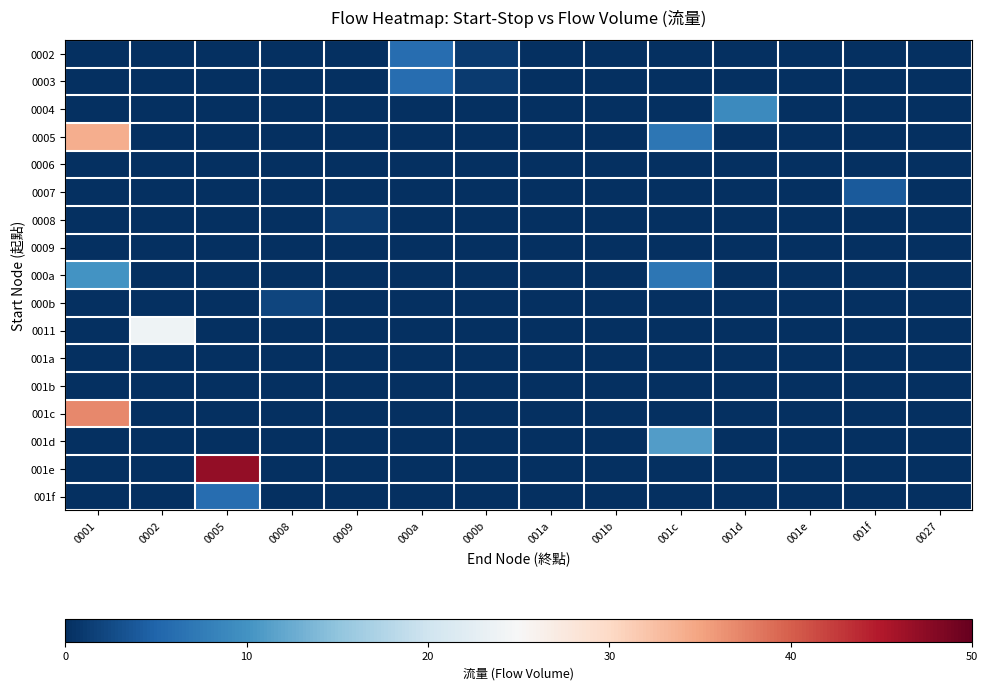

Reading left to right, what are all the values shown in this chart?

0002: 0001=0	0002=0	0005=0	0008=0	0009=0	000a=6	000b=1	001a=0	001b=0	001c=0	001d=0	001e=0	001f=0	0027=0
0003: 0001=0	0002=0	0005=0	0008=0	0009=0	000a=6	000b=1	001a=0	001b=0	001c=0	001d=0	001e=0	001f=0	0027=0
0004: 0001=0	0002=0	0005=0	0008=0	0009=0	000a=0	000b=0	001a=0	001b=0	001c=0	001d=9	001e=0	001f=0	0027=0
0005: 0001=34	0002=0	0005=0	0008=0	0009=0	000a=0	000b=0	001a=0	001b=0	001c=7	001d=0	001e=0	001f=0	0027=0
0006: 0001=0	0002=0	0005=0	0008=0	0009=0	000a=0	000b=0	001a=0	001b=0	001c=0	001d=0	001e=0	001f=0	0027=0
0007: 0001=0	0002=0	0005=0	0008=0	0009=0	000a=0	000b=0	001a=0	001b=0	001c=0	001d=0	001e=0	001f=4	0027=0
0008: 0001=0	0002=0	0005=0	0008=0	0009=1	000a=0	000b=0	001a=0	001b=0	001c=0	001d=0	001e=0	001f=0	0027=0
0009: 0001=0	0002=0	0005=0	0008=0	0009=0	000a=0	000b=0	001a=0	001b=0	001c=0	001d=0	001e=0	001f=0	0027=0
000a: 0001=10	0002=0	0005=0	0008=0	0009=0	000a=0	000b=0	001a=0	001b=0	001c=7	001d=0	001e=0	001f=0	0027=0
000b: 0001=0	0002=0	0005=0	0008=2	0009=0	000a=0	000b=0	001a=0	001b=0	001c=0	001d=0	001e=0	001f=0	0027=0
0011: 0001=0	0002=24	0005=0	0008=0	0009=0	000a=0	000b=0	001a=0	001b=0	001c=0	001d=0	001e=0	001f=0	0027=0
001a: 0001=0	0002=0	0005=0	0008=0	0009=0	000a=0	000b=0	001a=0	001b=0	001c=0	001d=0	001e=0	001f=0	0027=0
001b: 0001=0	0002=0	0005=0	0008=0	0009=0	000a=0	000b=0	001a=0	001b=0	001c=0	001d=0	001e=0	001f=0	0027=0
001c: 0001=37	0002=0	0005=0	0008=0	0009=0	000a=0	000b=0	001a=0	001b=0	001c=0	001d=0	001e=0	001f=0	0027=0
001d: 0001=0	0002=0	0005=0	0008=0	0009=0	000a=0	000b=0	001a=0	001b=0	001c=11	001d=0	001e=0	001f=0	0027=0
001e: 0001=0	0002=0	0005=47	0008=0	0009=0	000a=0	000b=0	001a=0	001b=0	001c=0	001d=0	001e=0	001f=0	0027=0
001f: 0001=0	0002=0	0005=6	0008=0	0009=0	000a=0	000b=0	001a=0	001b=0	001c=0	001d=0	001e=0	001f=0	0027=0